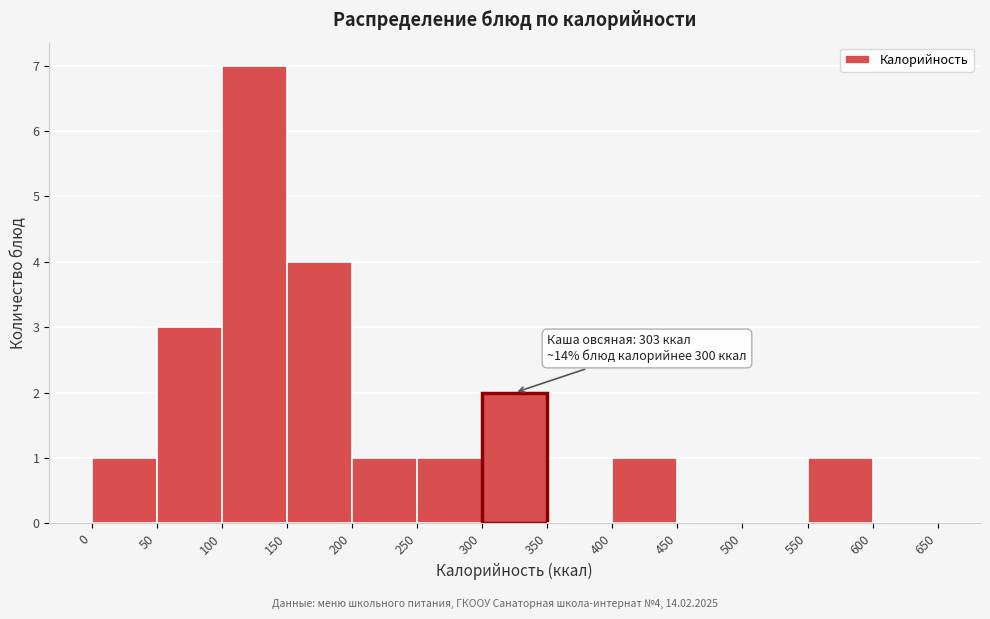

Over which range of the x-axis is the bar tallest?

100 to 150